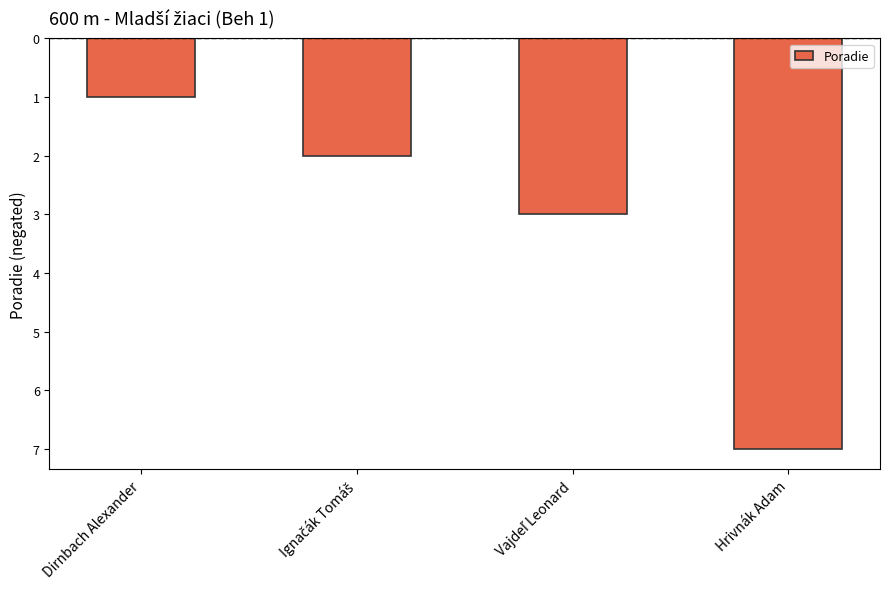

What is the difference between the second highest and second lowest values?

1